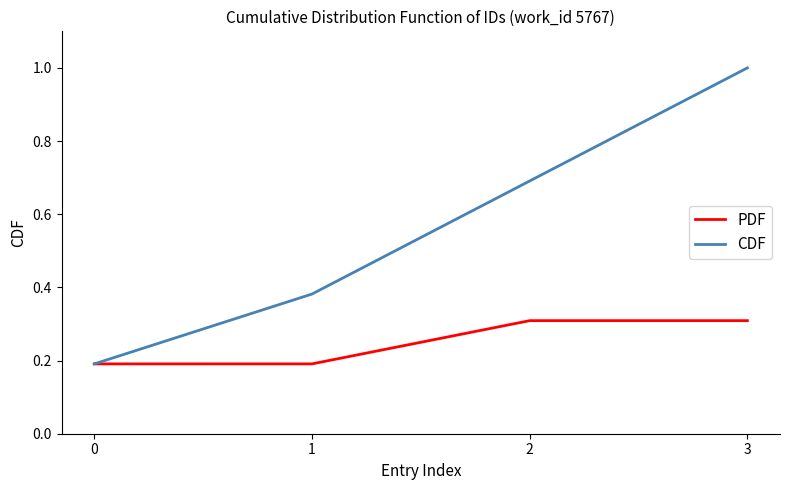

Rank the series by their maximum value, from lowest to highest.

PDF, CDF